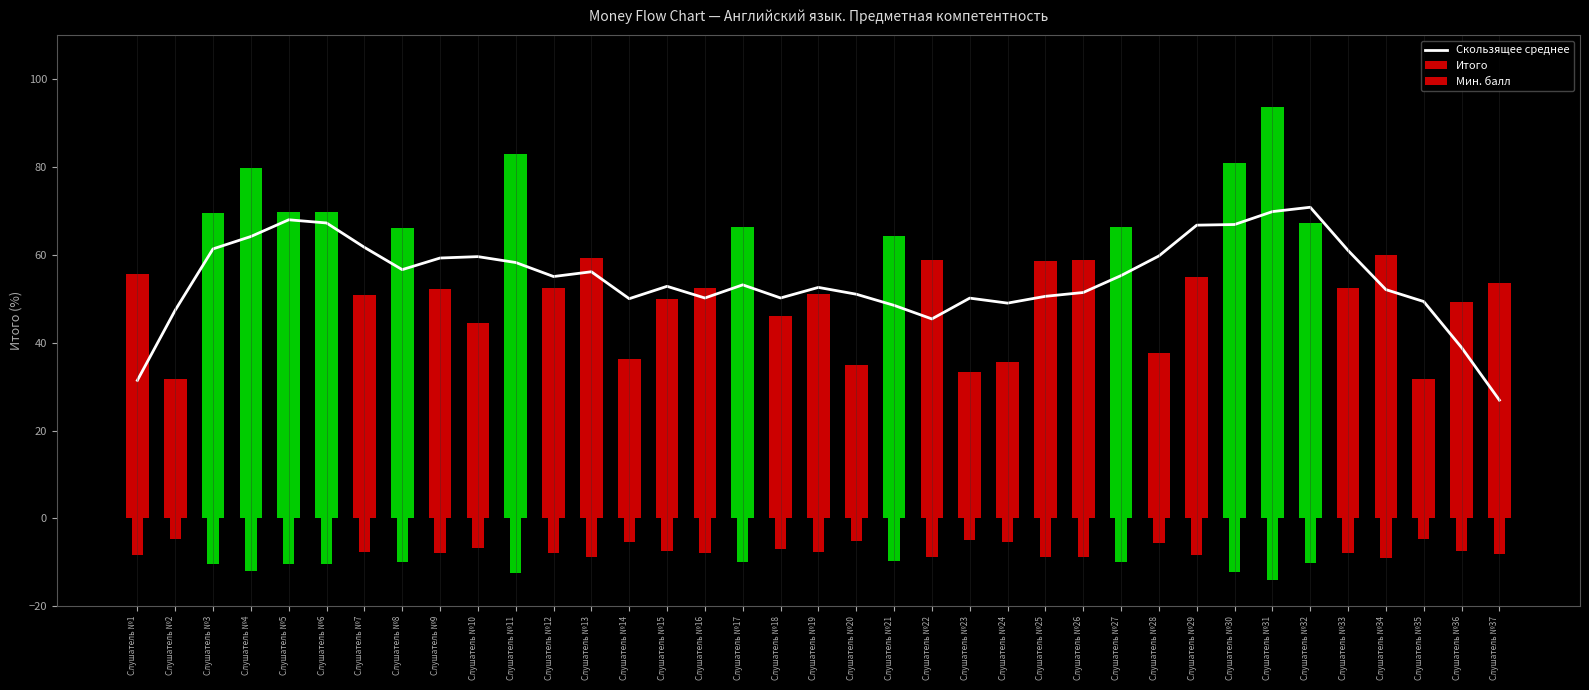

True or false: the data shows 92.3 at Слушатель №33.

False